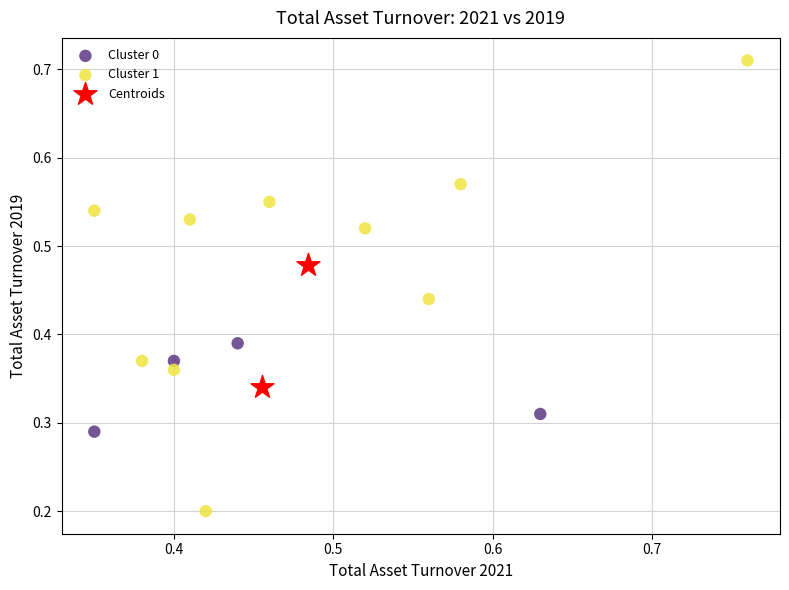

What are all the series names shown in the legend?

Cluster 0, Cluster 1, Centroids